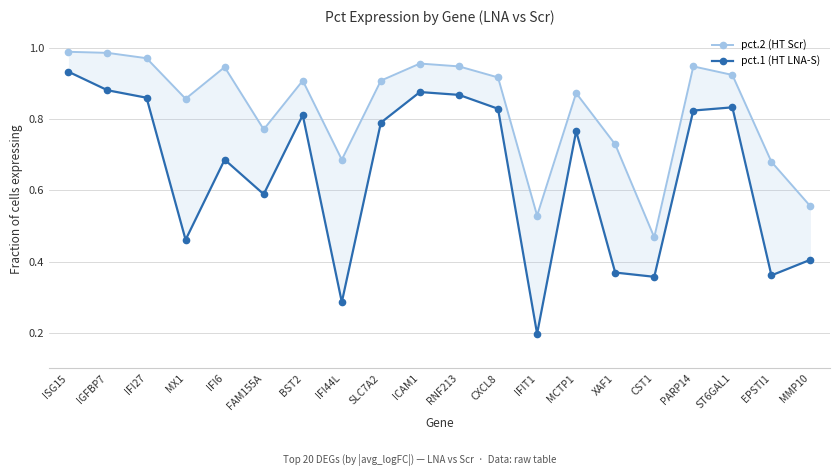

What is the sum of the pct.2 (HT Scr) values at IFIT1 and IFI27?

1.5